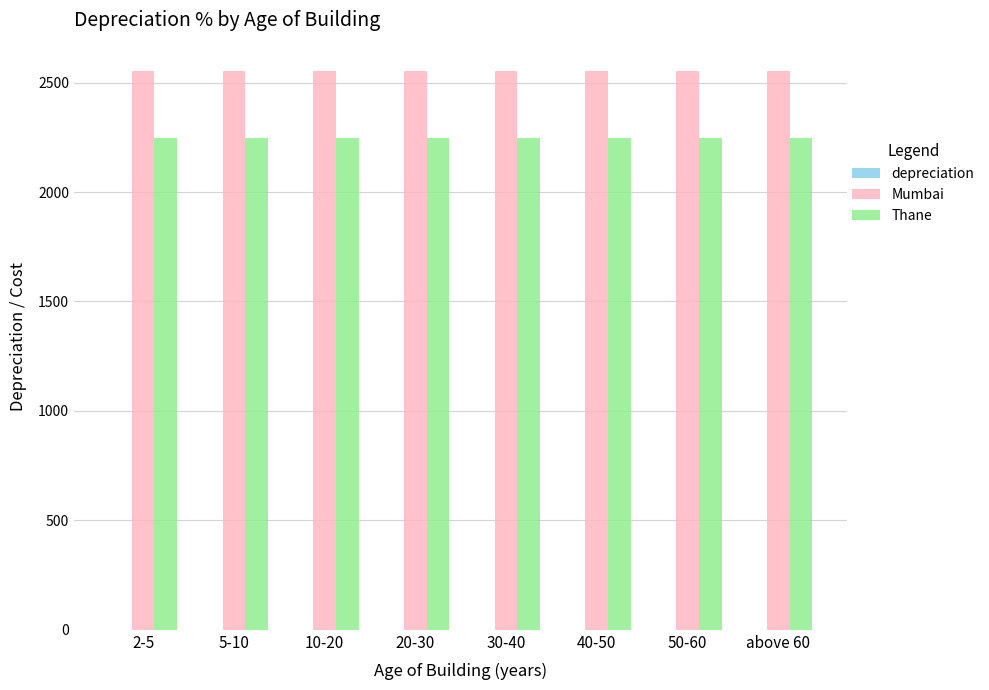

What is the sum of all Mumbai values?

20438.5